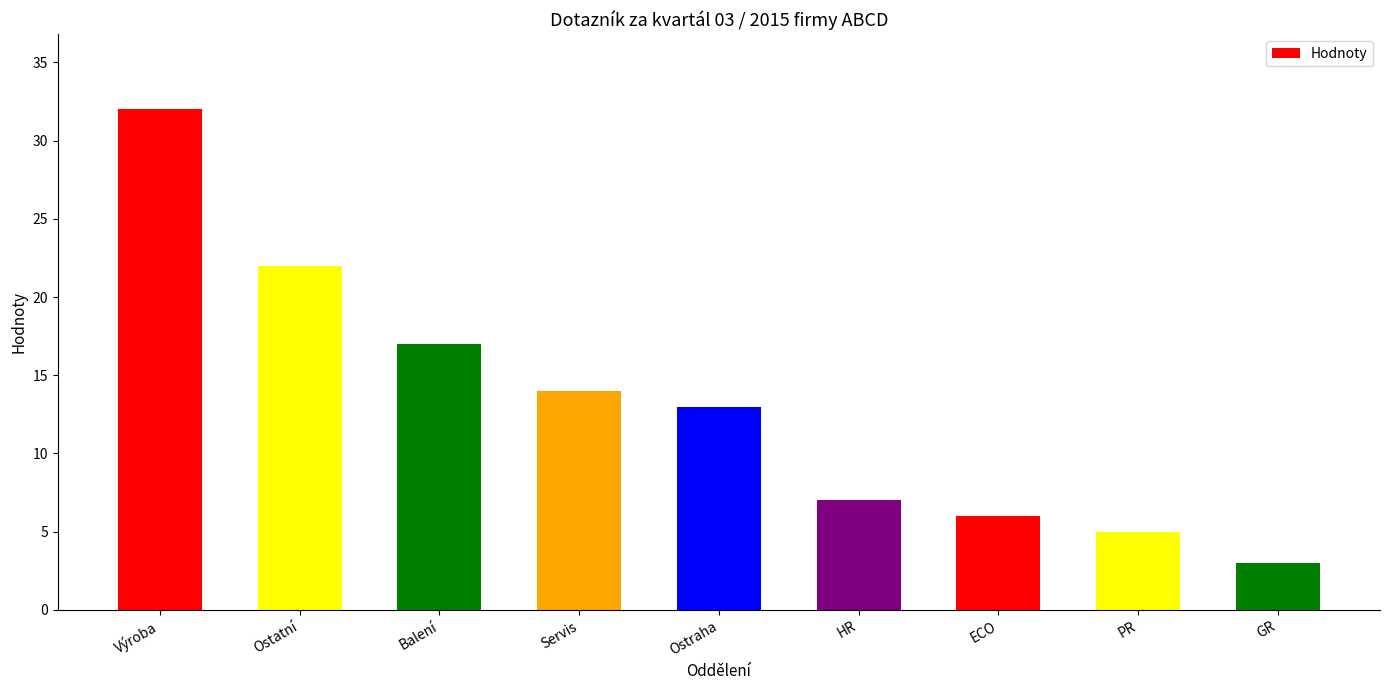

What position from the right is GR?

1